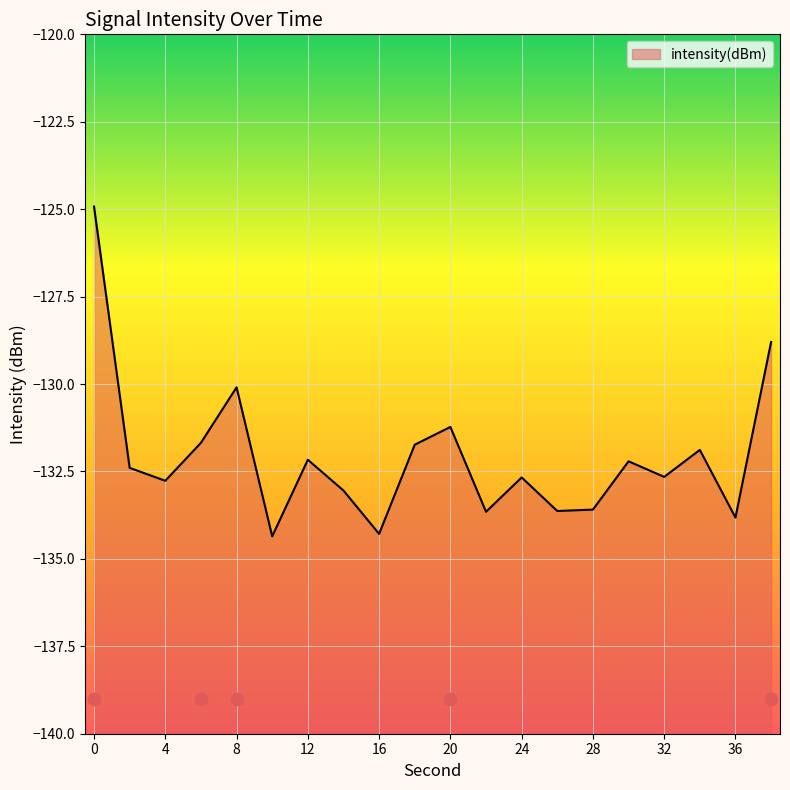

Which has a higher value, 2 or 22?

2